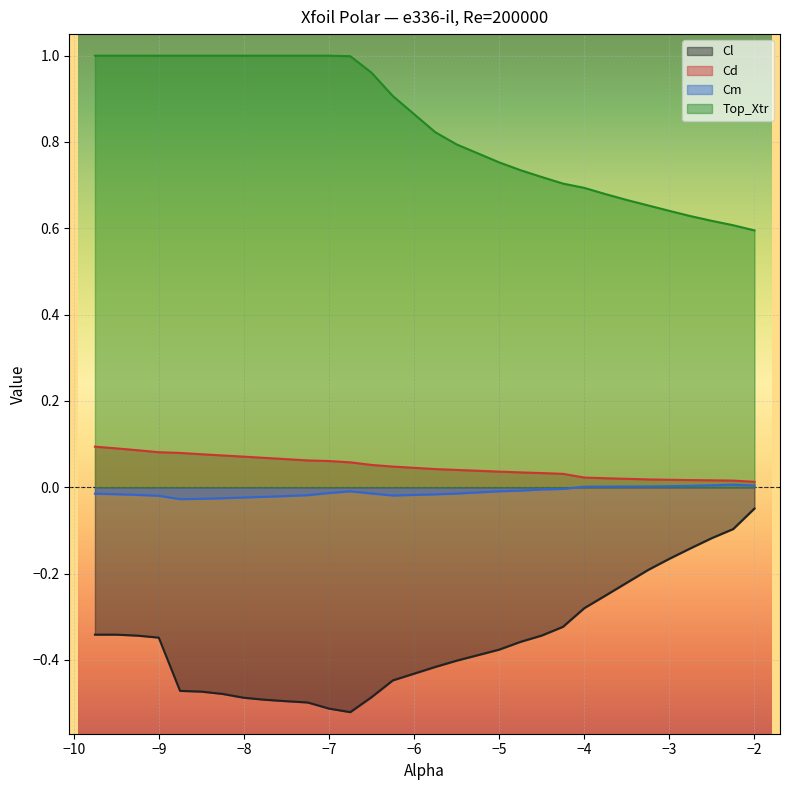

What is the spread (max minus min) of values at -5.5?

1.2